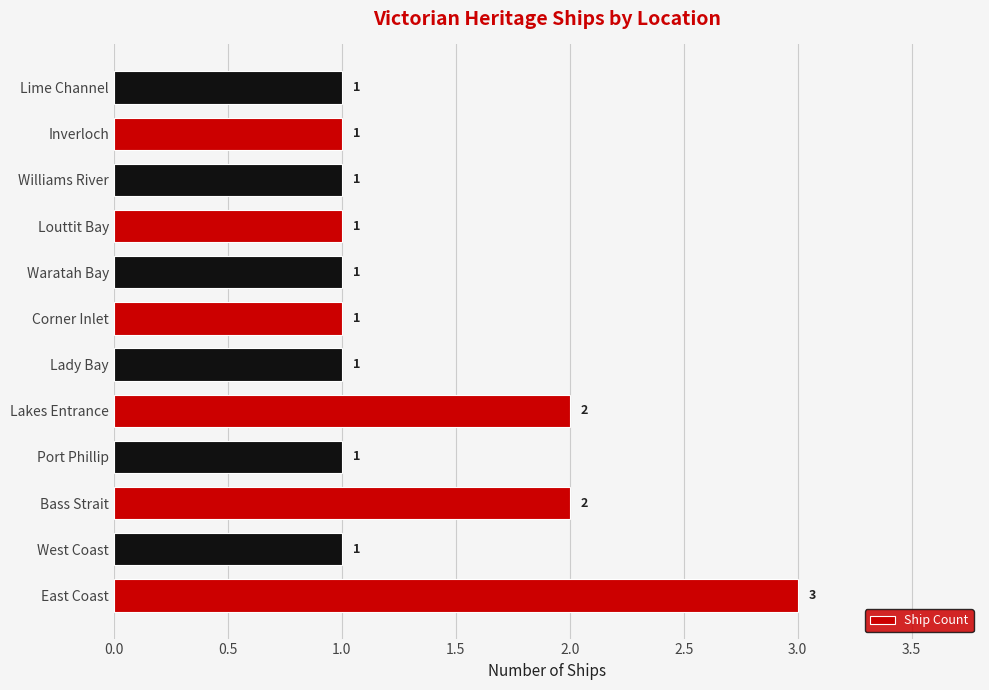

Reading bottom to top, what are all the values shown in this chart?

3	1	2	1	2	1	1	1	1	1	1	1